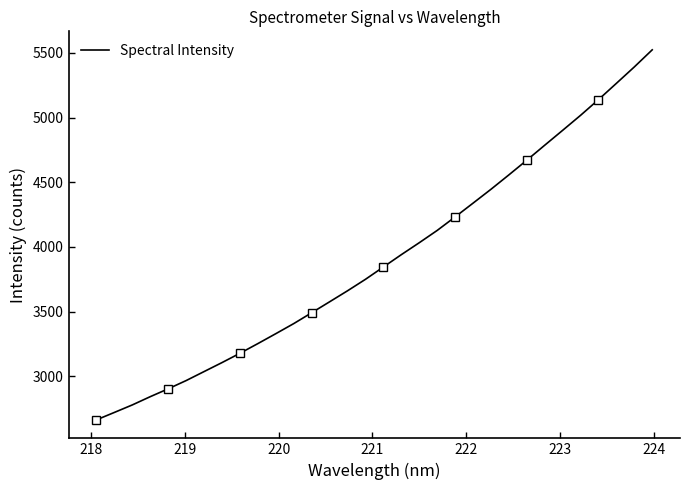

What is the maximum value for Spectral Intensity?

5523.4